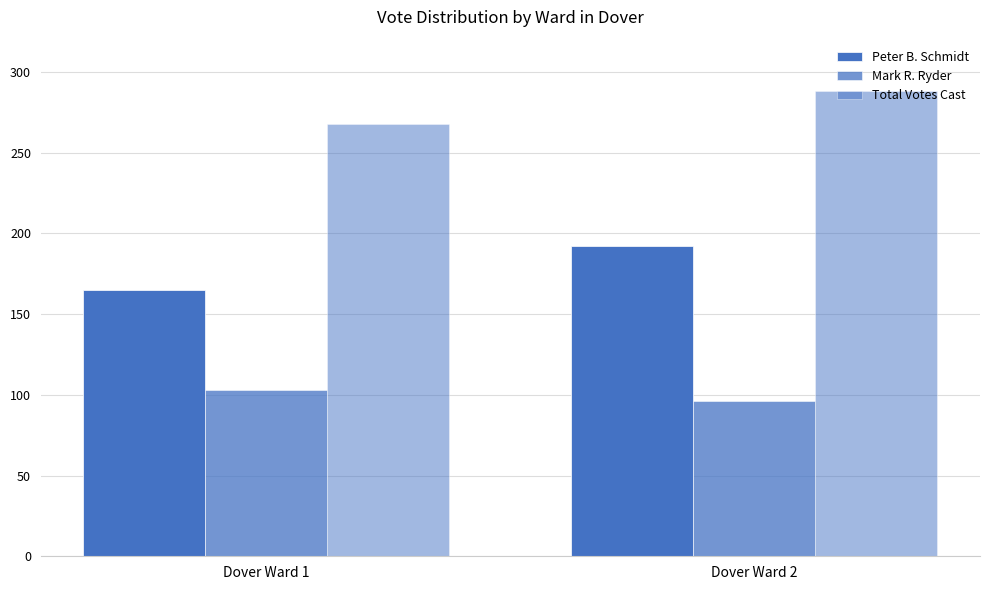

The value of Peter B. Schmidt at Dover Ward 1 is 165. True or false?

True